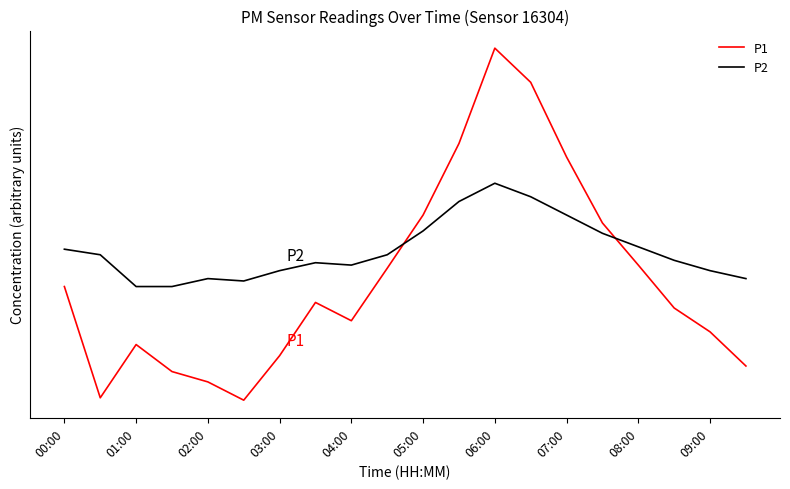

What are all the series names shown in the legend?

P1, P2